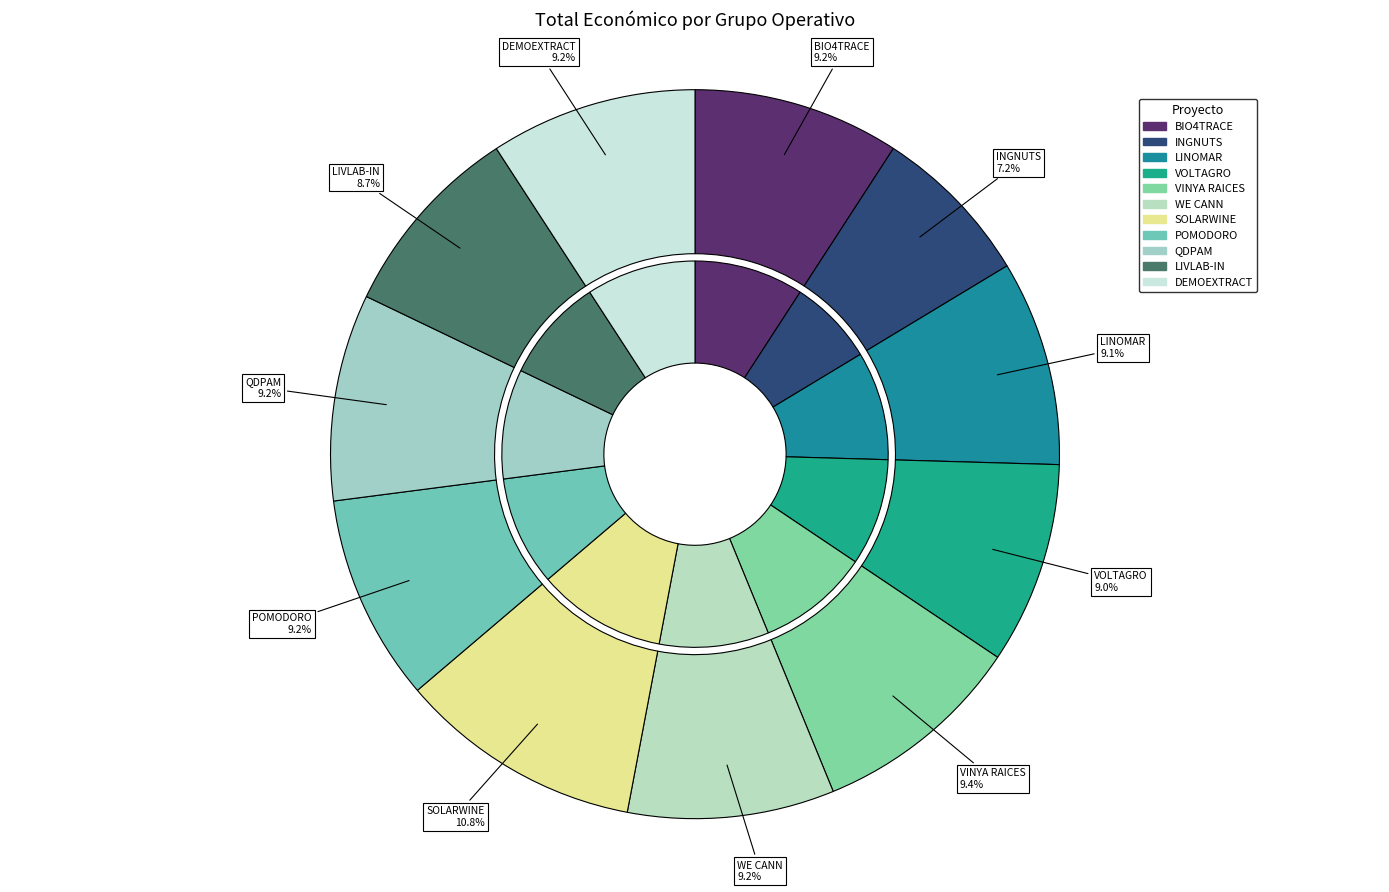

To the nearest percent, what is the average slice percentage?

9%